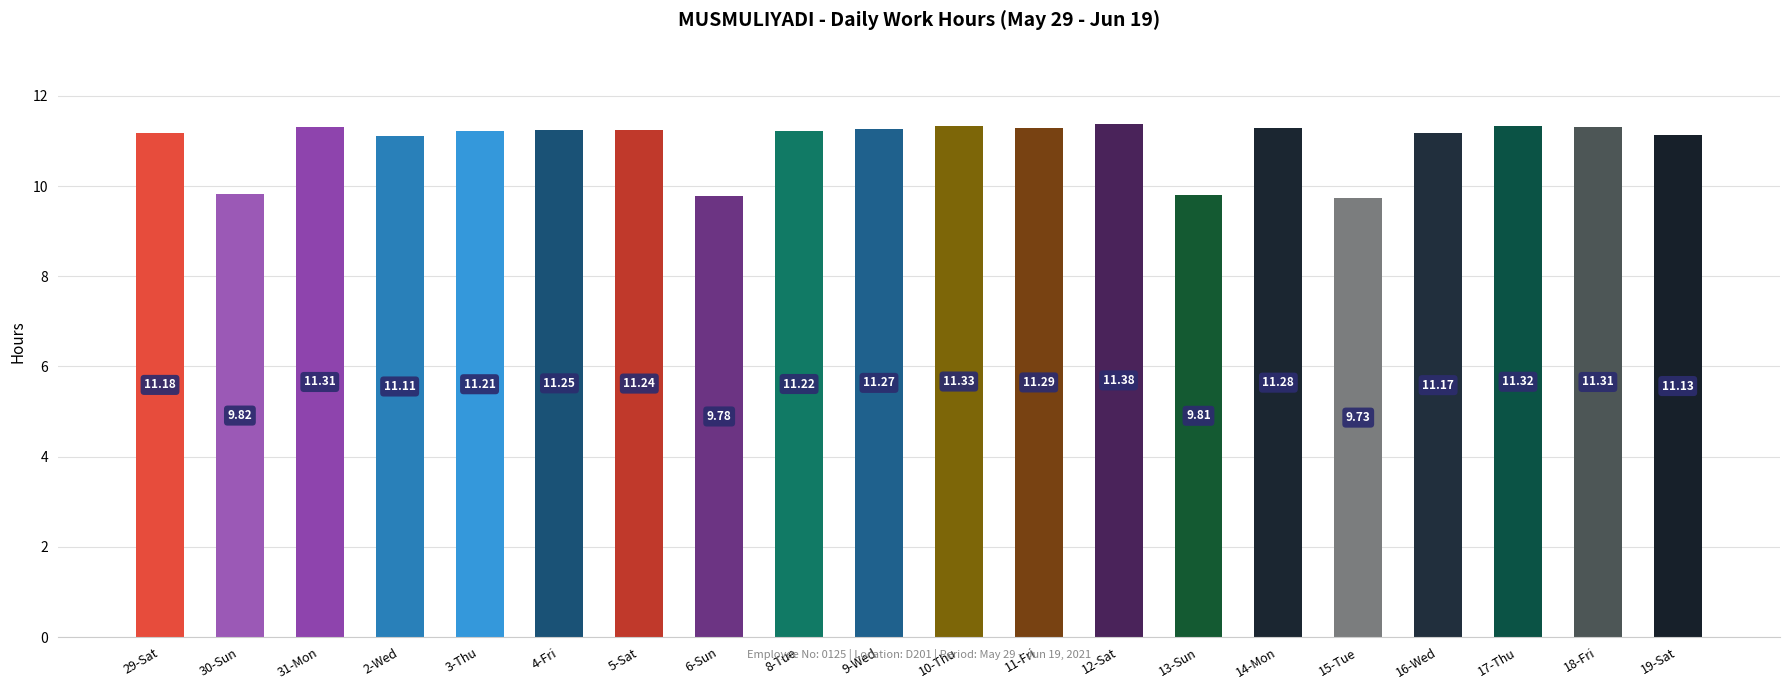

What is the value of the 17th bar from the left?

11.2